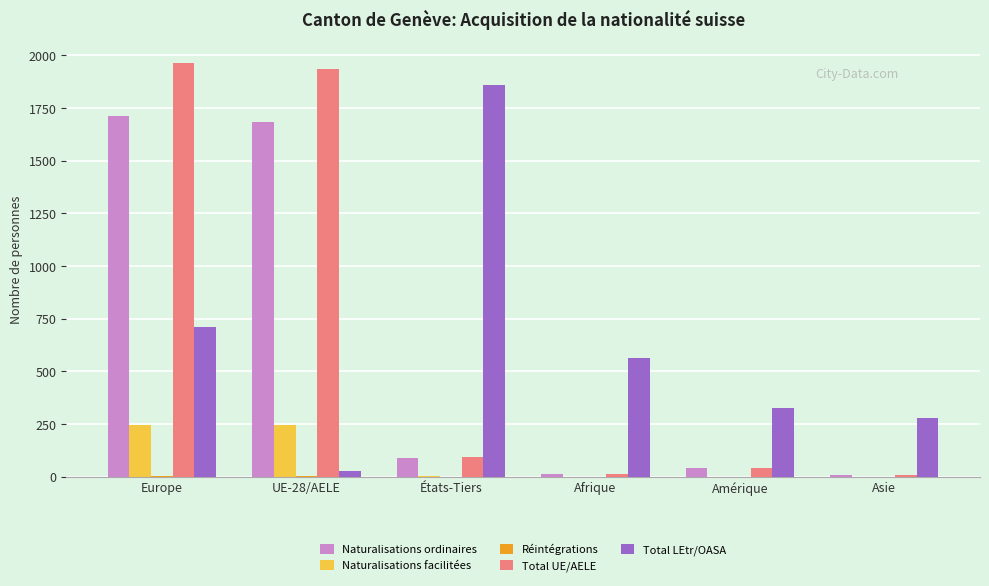

True or false: Naturalisations ordinaires has a value of 2652 at UE-28/AELE.

False